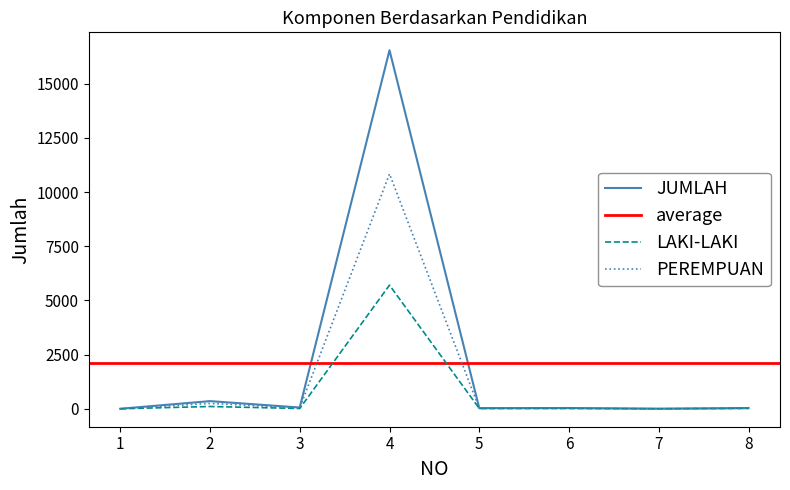

Which has a higher value, 4 or 8?

4